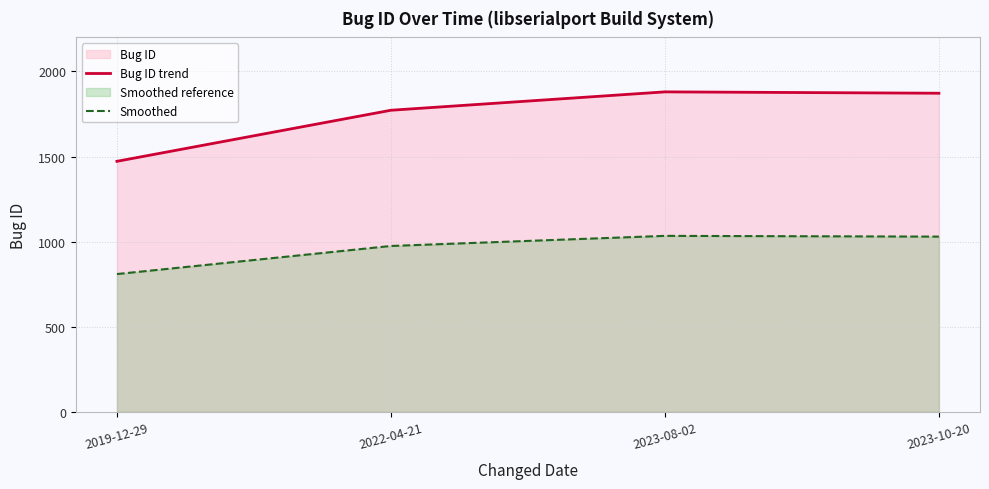

Where is the first local maximum for Bug ID trend?

2023-08-02